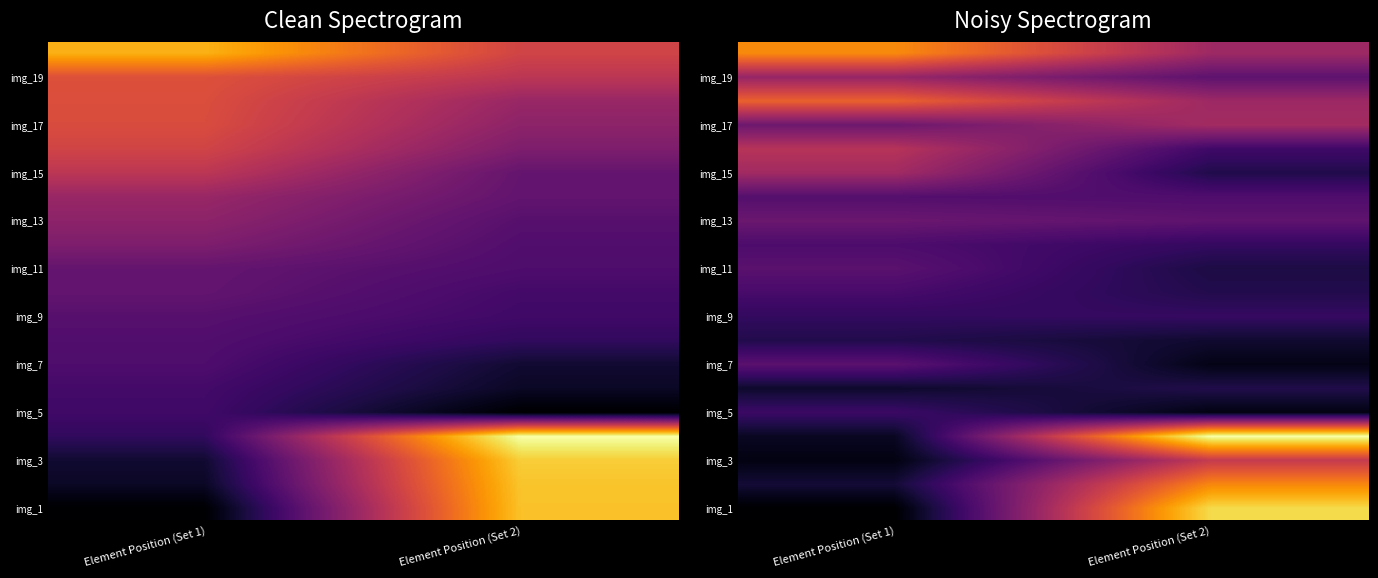

List the labels in order of img_11 value, largest first.

Element Position (Set 1), Element Position (Set 2)